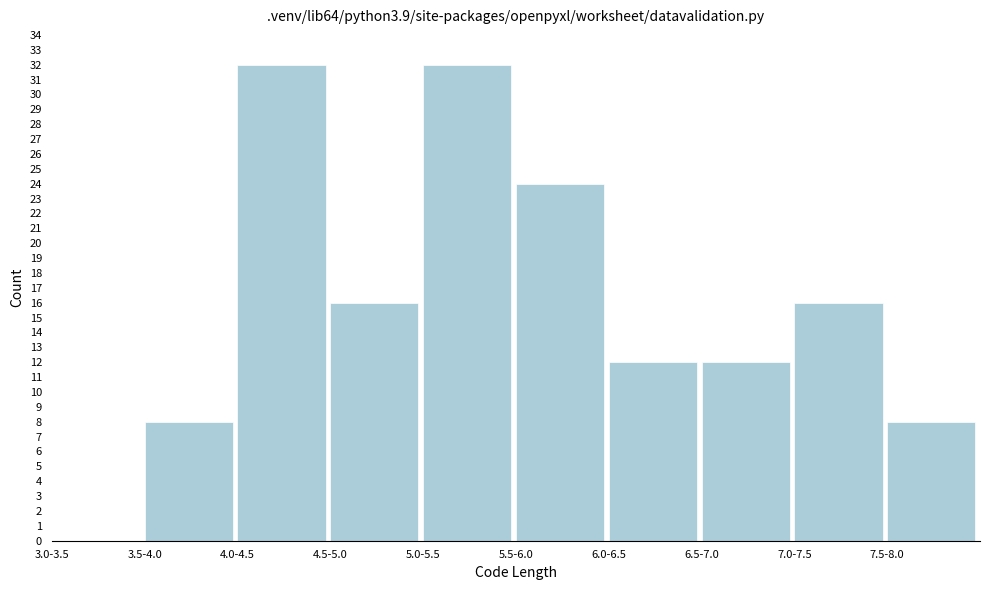

Reading left to right, extract all data points from this chart.

3.0-3.5=0	3.5-4.0=8	4.0-4.5=32	4.5-5.0=16	5.0-5.5=32	5.5-6.0=24	6.0-6.5=12	6.5-7.0=12	7.0-7.5=16	7.5-8.0=8